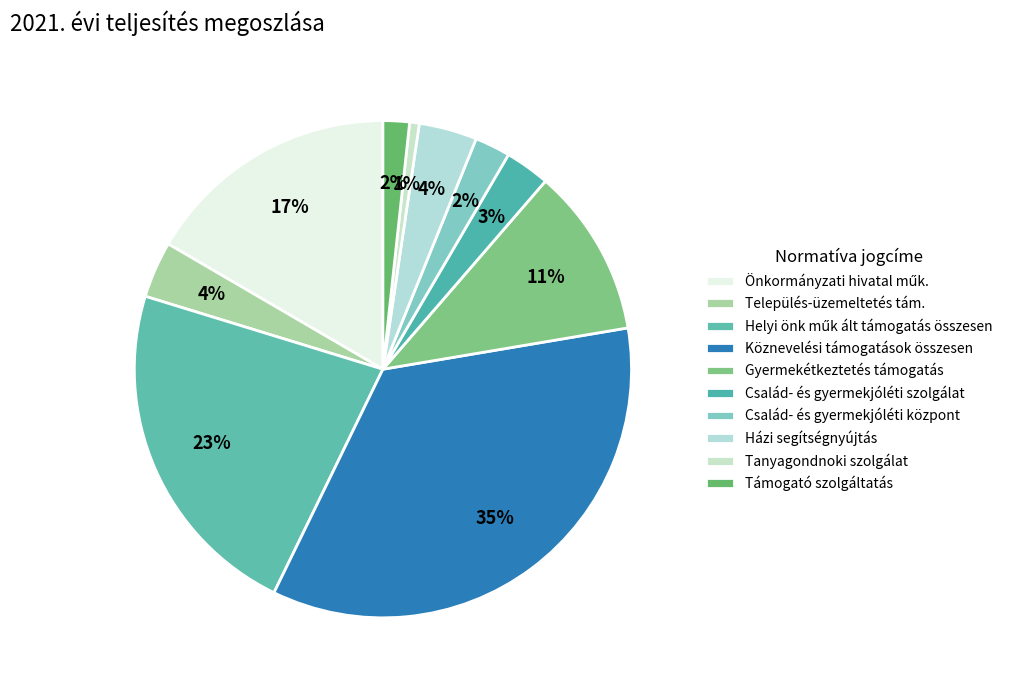

Which category has the smallest portion of the pie?

Tanyagondnoki szolgálat